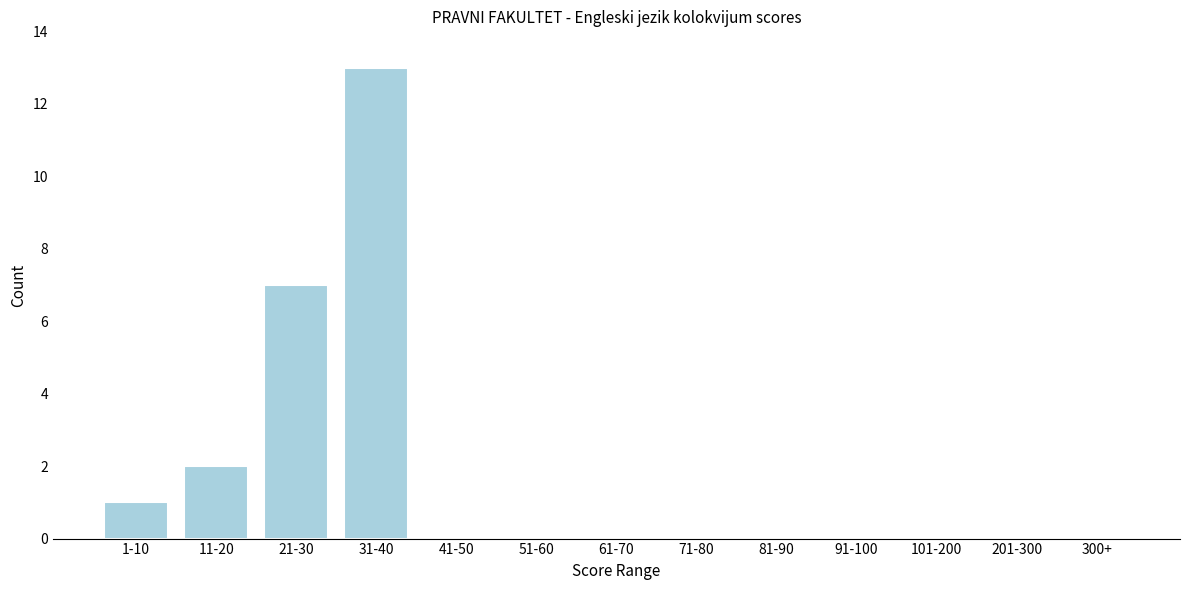

Reading right to left, list all the values displayed in this chart.

300+=0	201-300=0	101-200=0	91-100=0	81-90=0	71-80=0	61-70=0	51-60=0	41-50=0	31-40=13	21-30=7	11-20=2	1-10=1